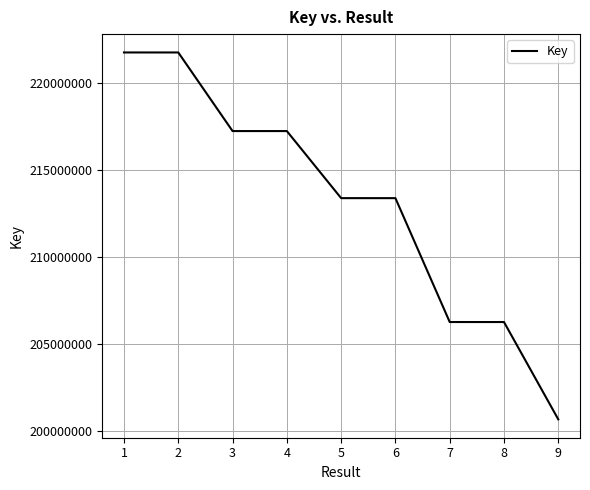

Approximately how many times larger is the value at 9 compared to 8?

1.0